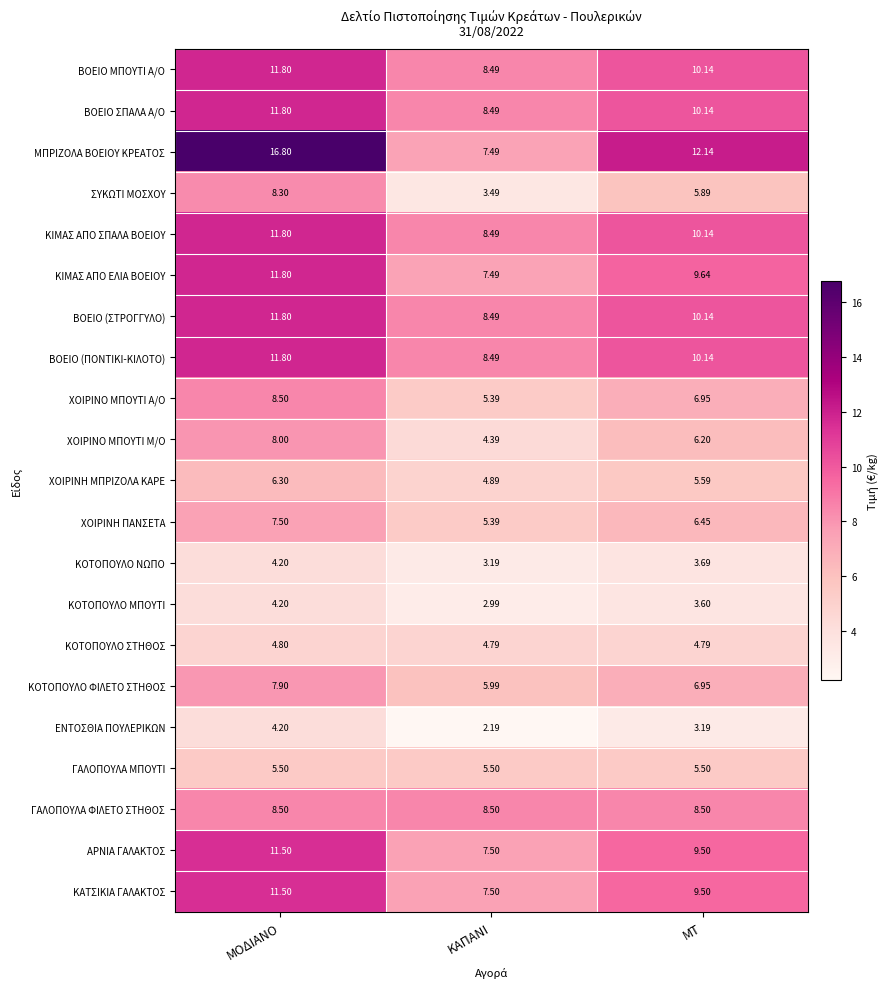

At which category is the sum across all series the highest?

ΜΟΔΙΑΝΟ